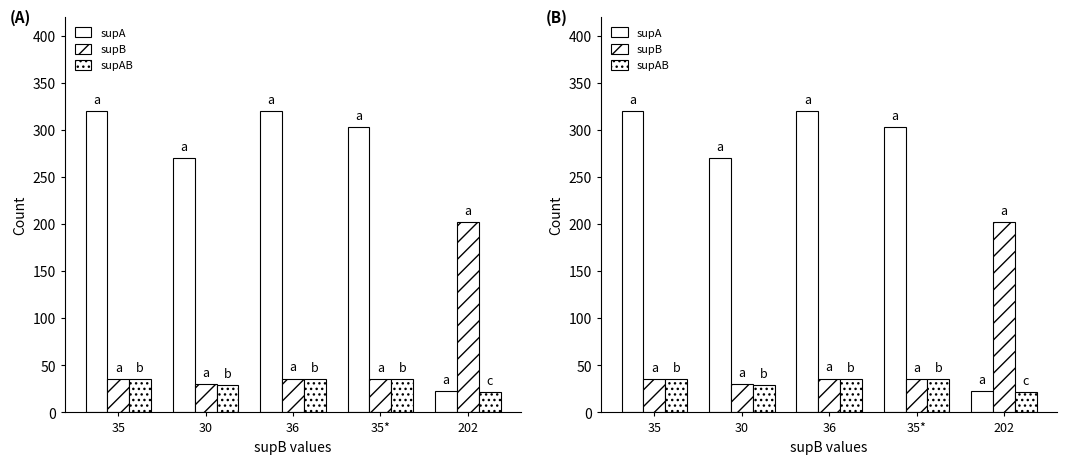

Which series has the largest range (max minus min)?

supA